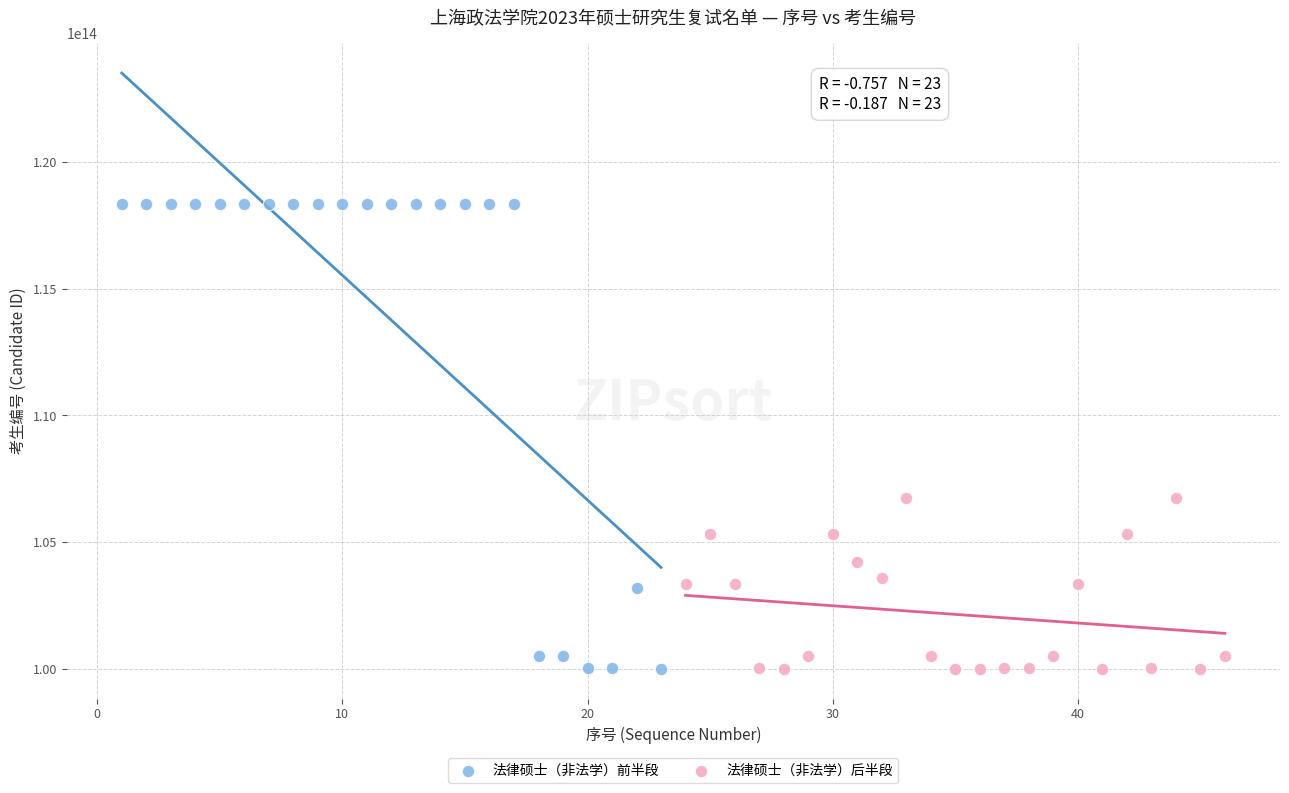

Which series has the largest Y range (max minus min)?

法律硕士（非法学）前半段